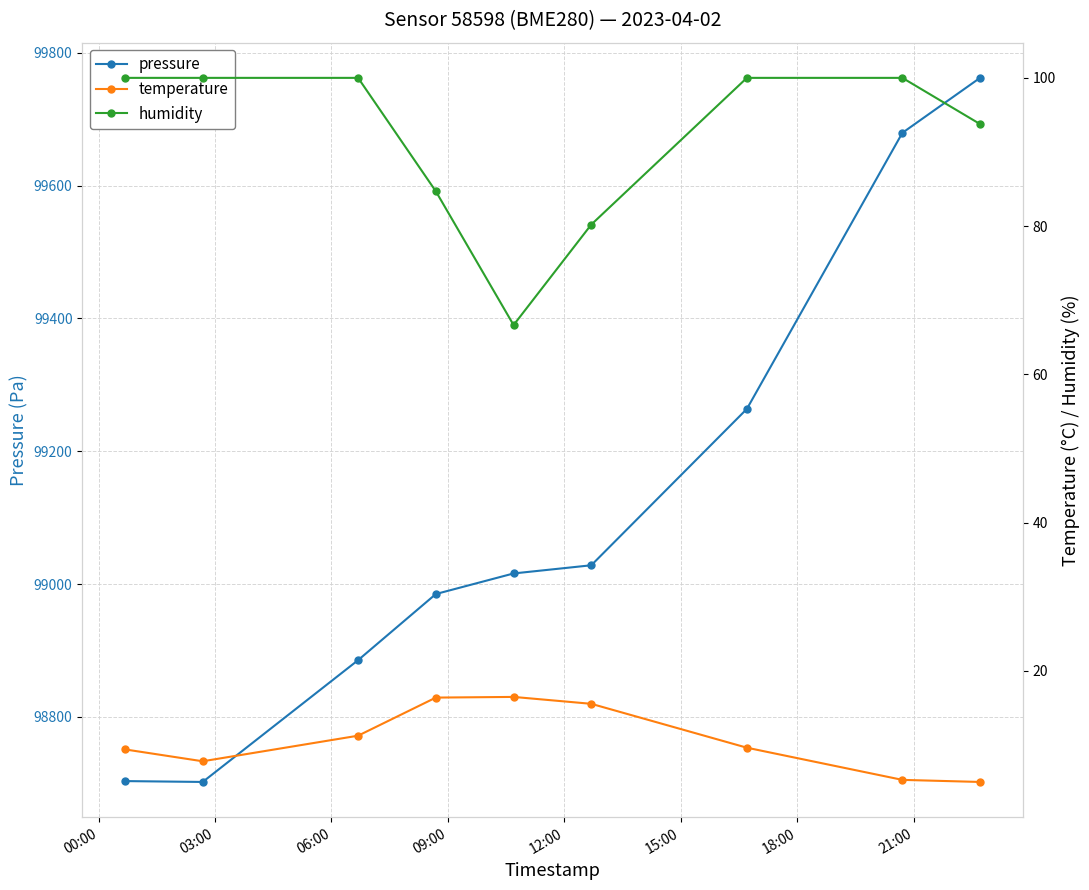

True or false: pressure has more than 2 points higher than both neighbors.

False